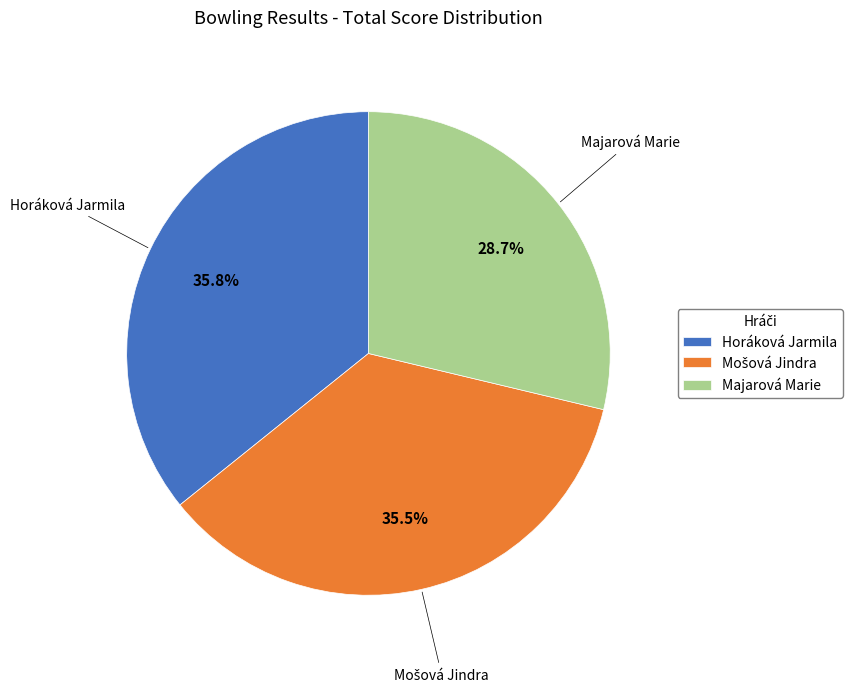

How many slices are in this pie chart?

3